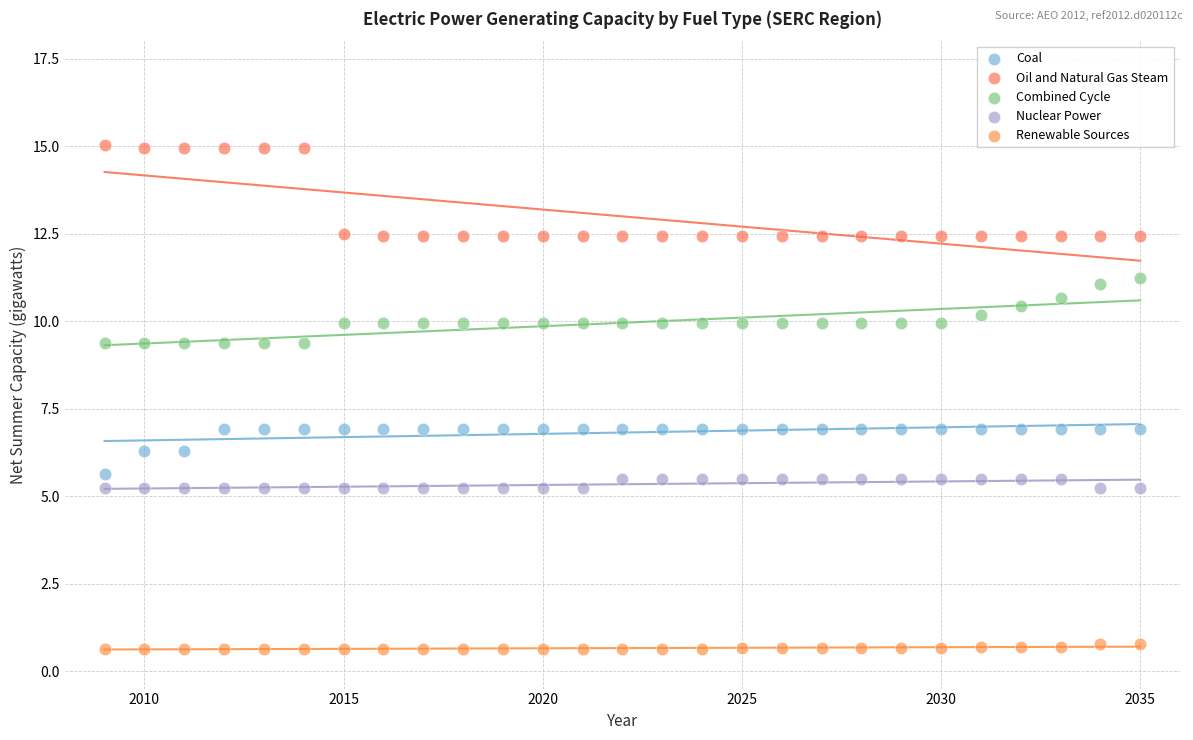

Across all data points, what is the range of X values (max minus min)?

26.0